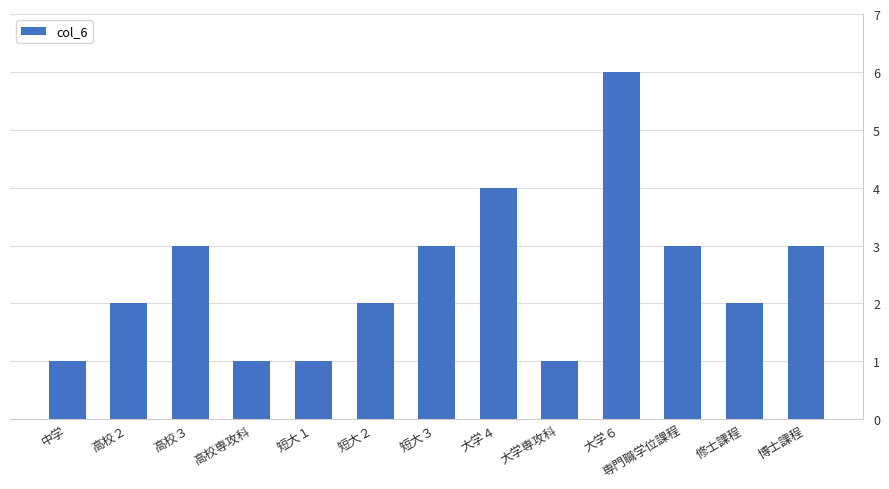

Reading left to right, what are all the values shown in this chart?

1	2	3	1	1	2	3	4	1	6	3	2	3